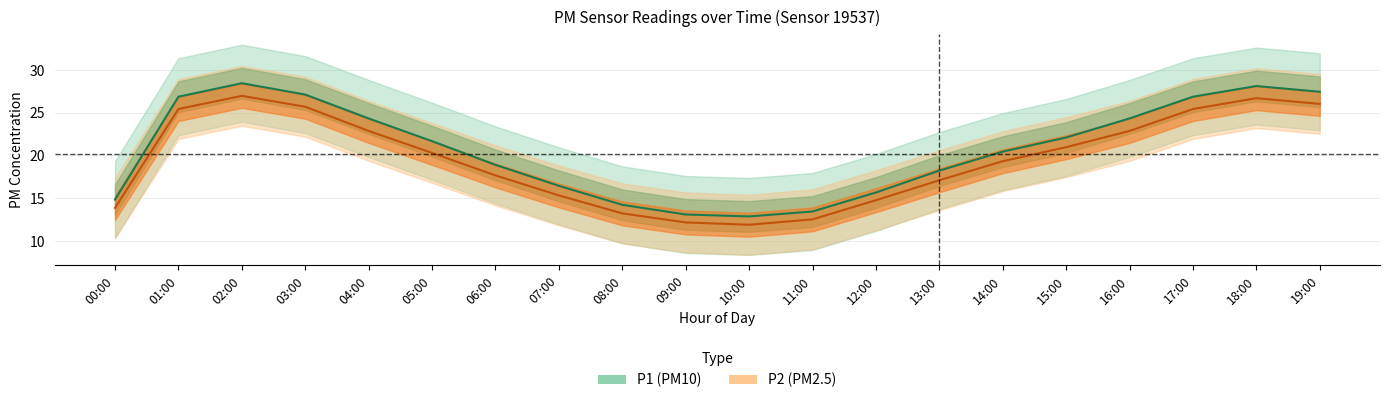

At which label does P1 reach its minimum?

10:00